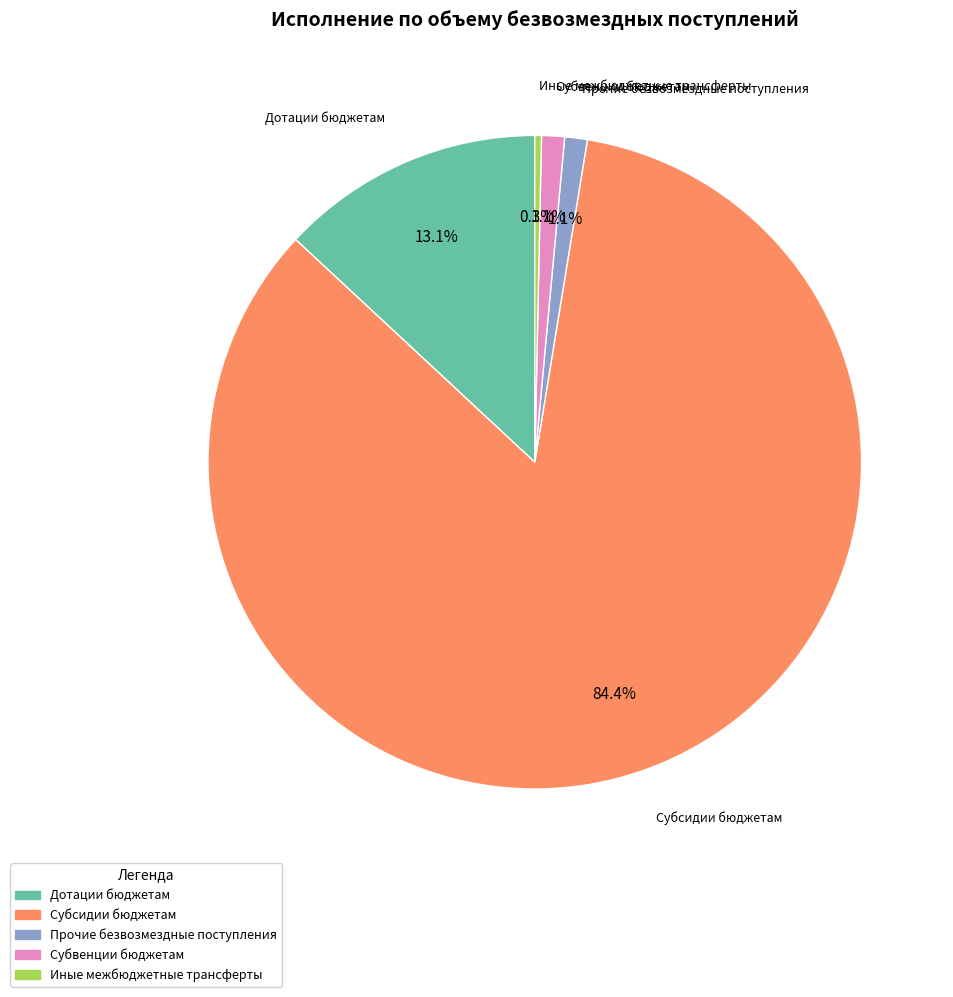

Is there any slice that represents more than half of the pie?

Yes